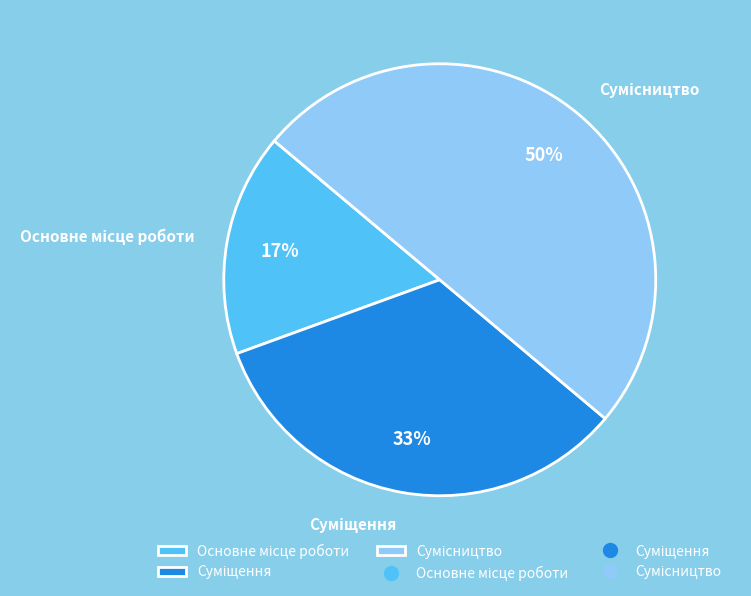

To the nearest percent, what is the average slice percentage?

33%